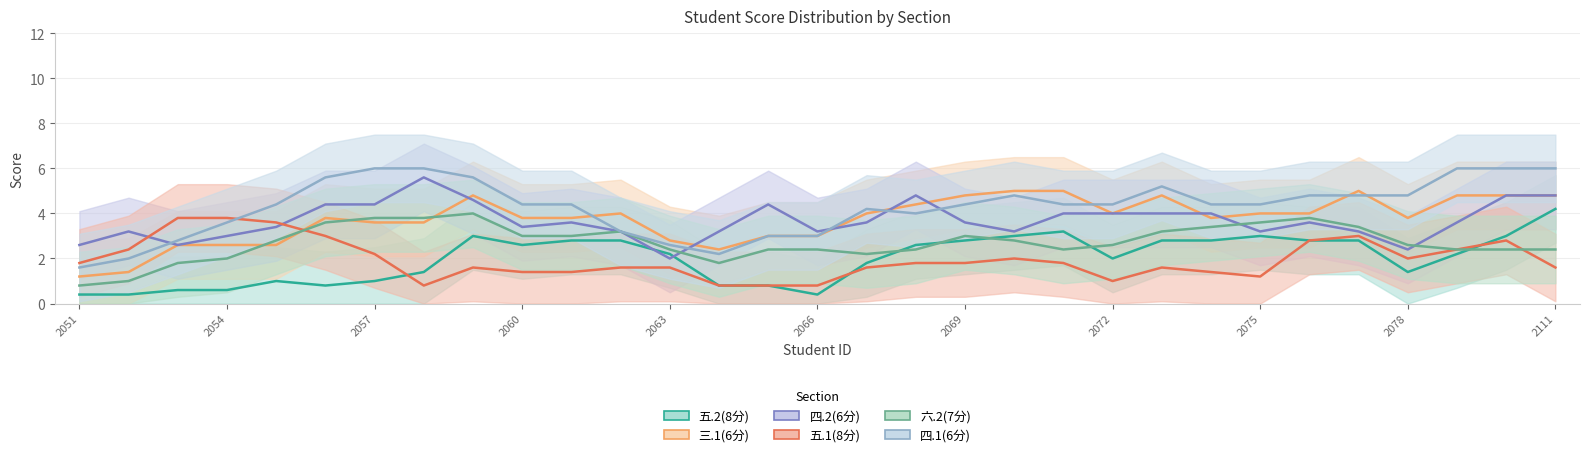

Count the number of categories in the chart.

31